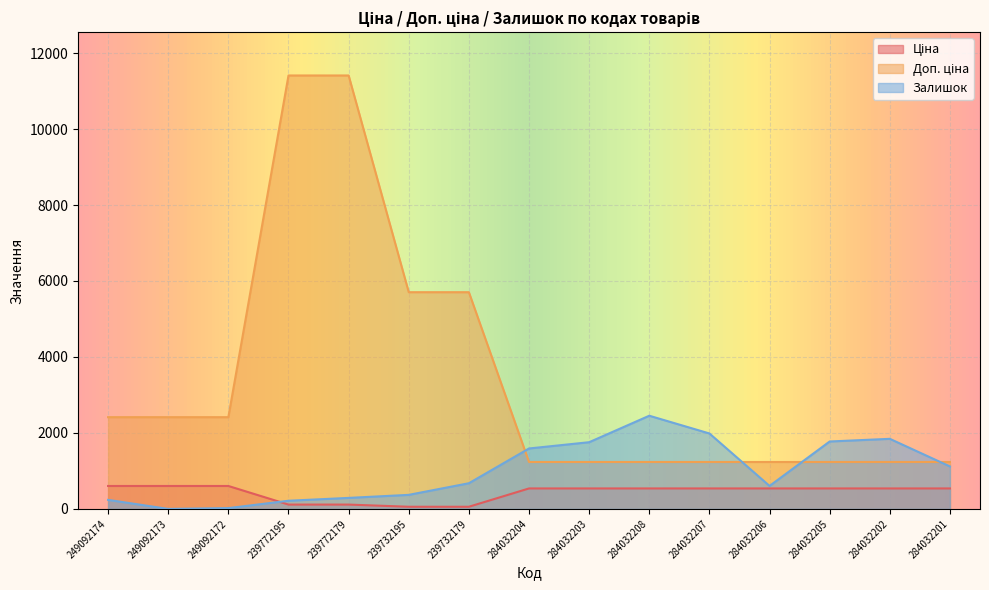

Which has a higher value, 239772195 or 284032206?

284032206